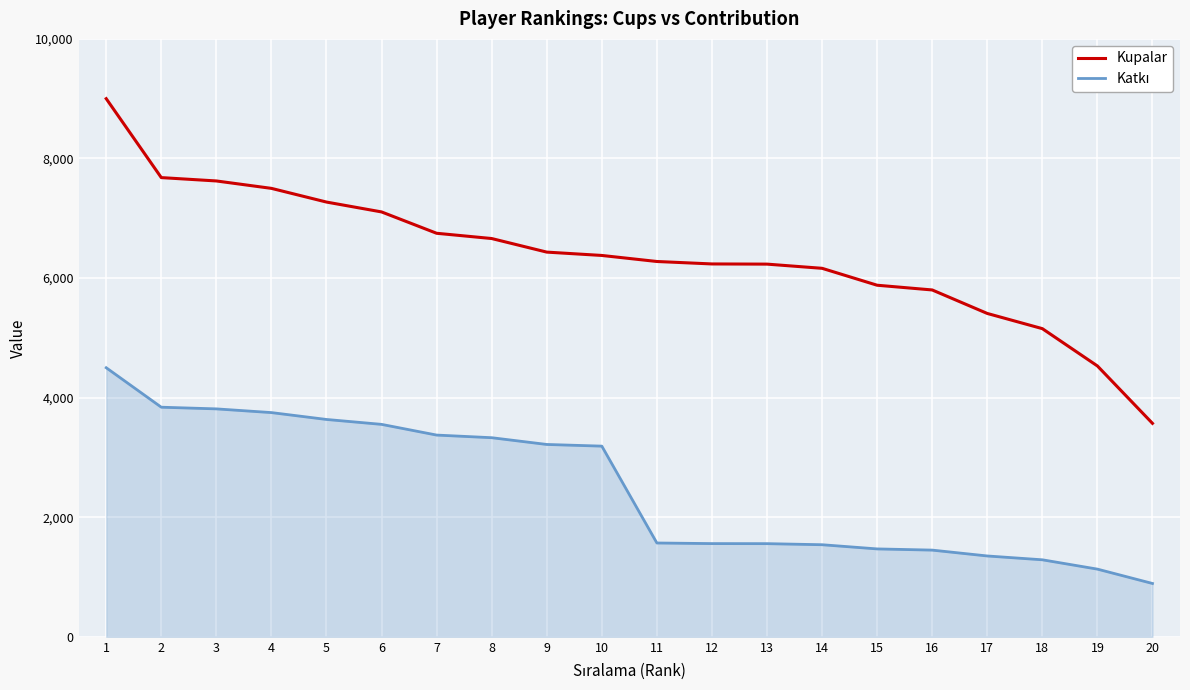

What is the maximum value shown in the chart?

9000